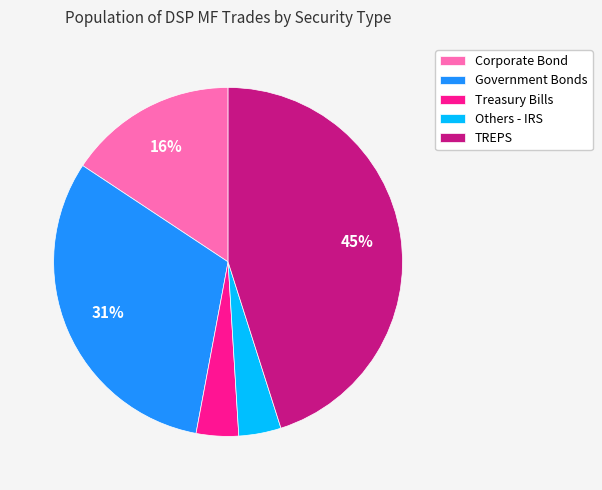

Is it true that Government Bonds is 17% of the pie?

False